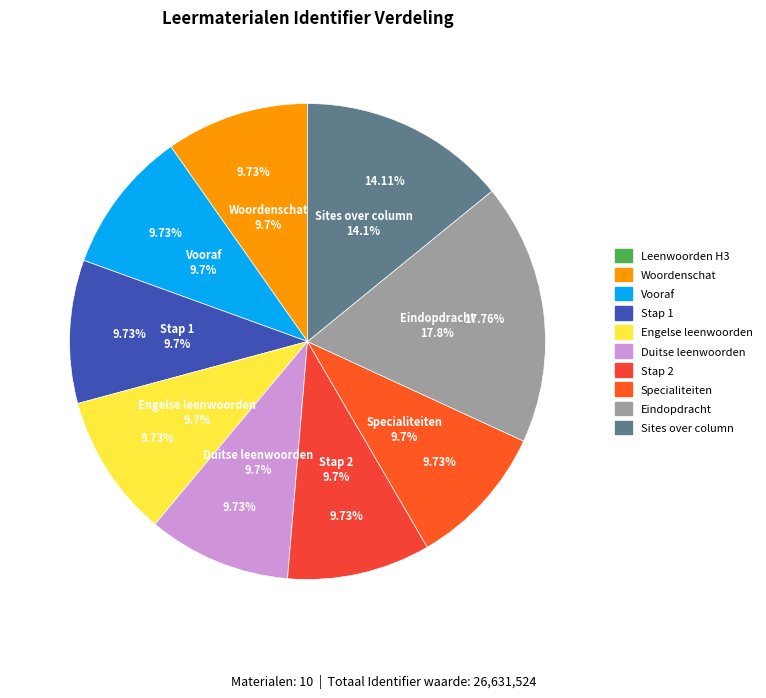

To the nearest percent, what is the combined percentage of Woordenschat - Leenwoorden and Sites over het maken van een column?

24%